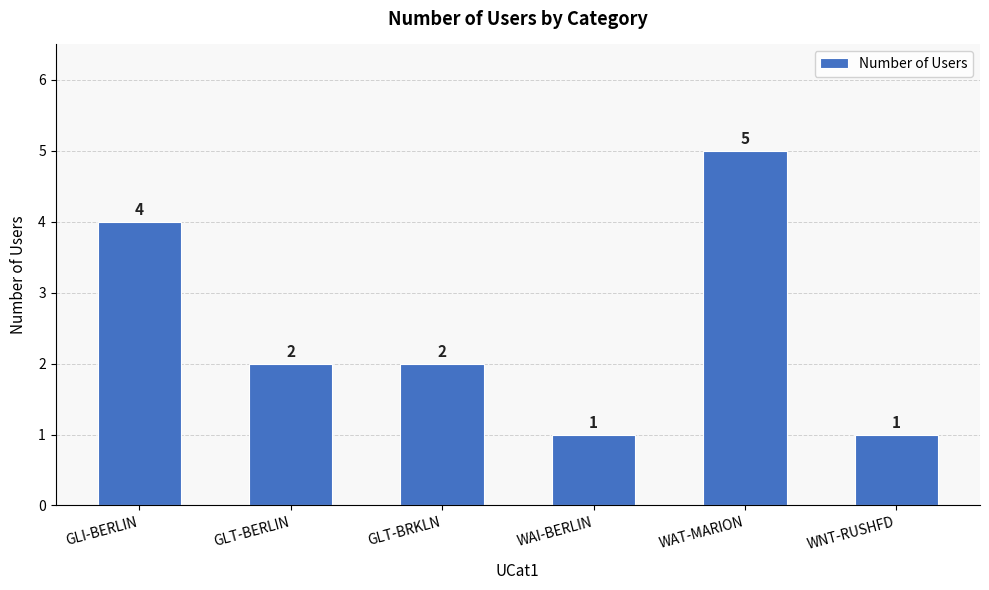

The chart shows a value of 3 at GLT-BERLIN. True or false?

False